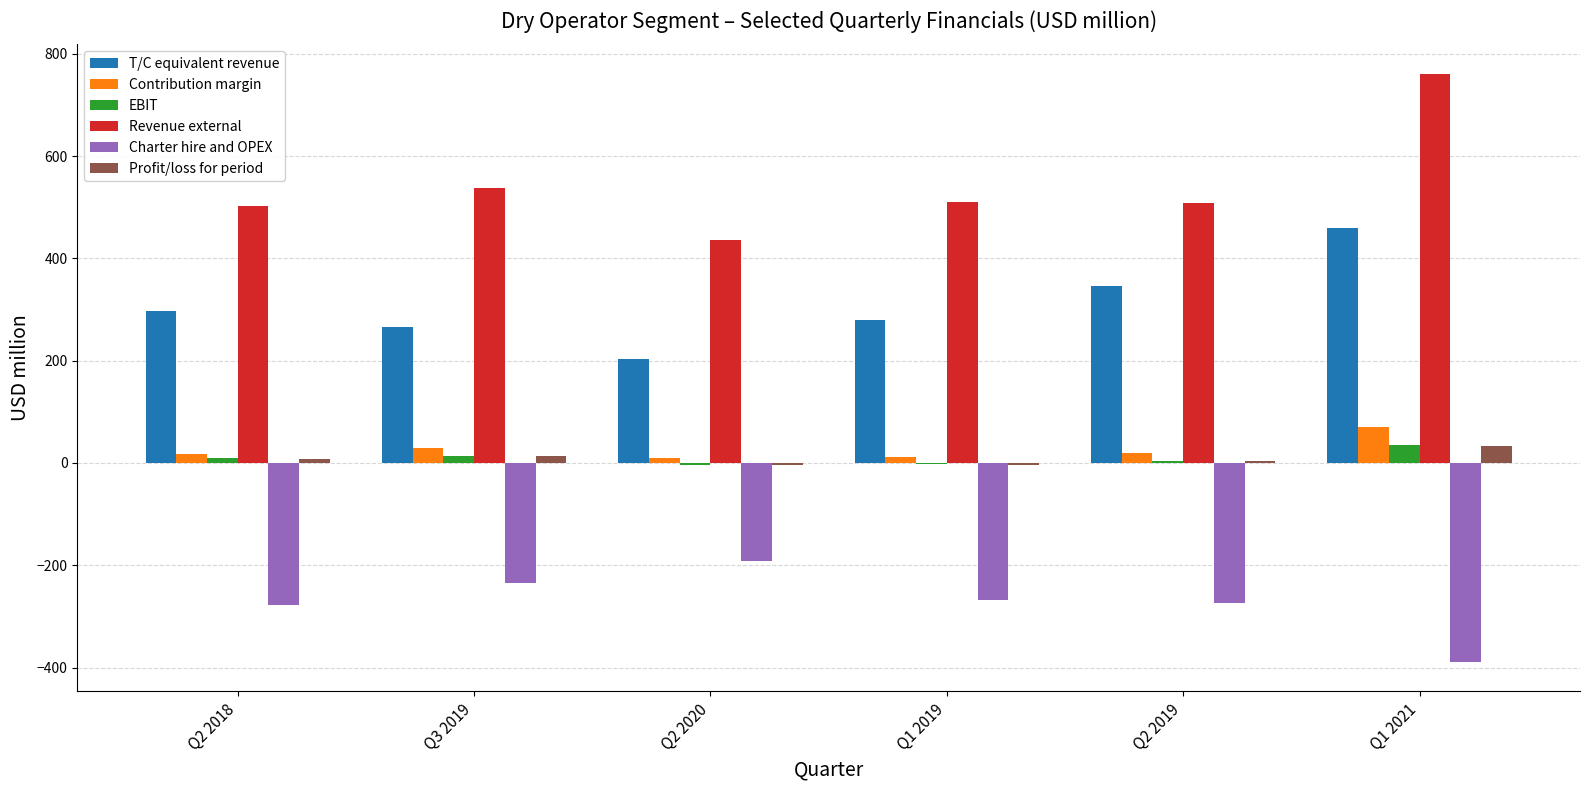

Which category has the highest value across all series?

Q1 2021